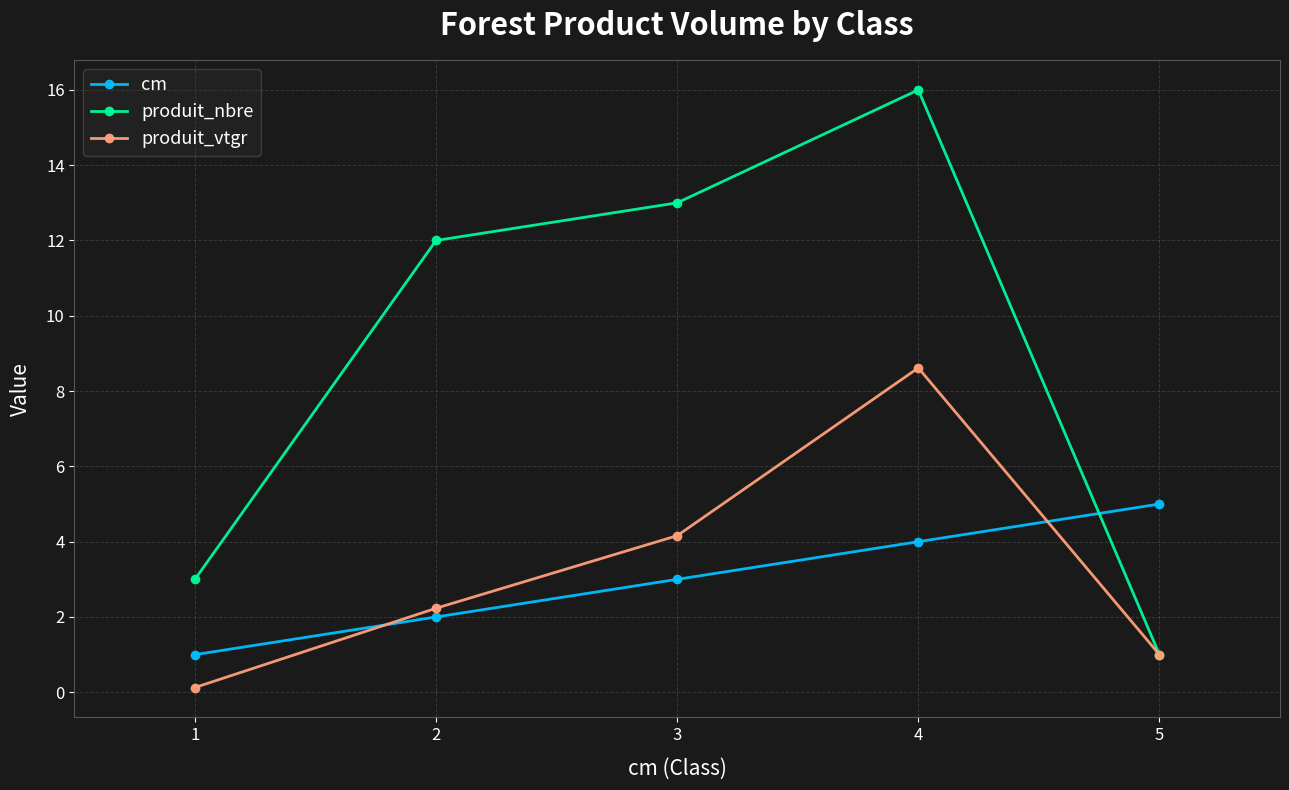

Rank the categories by cm value from lowest to highest.

1, 2, 3, 4, 5